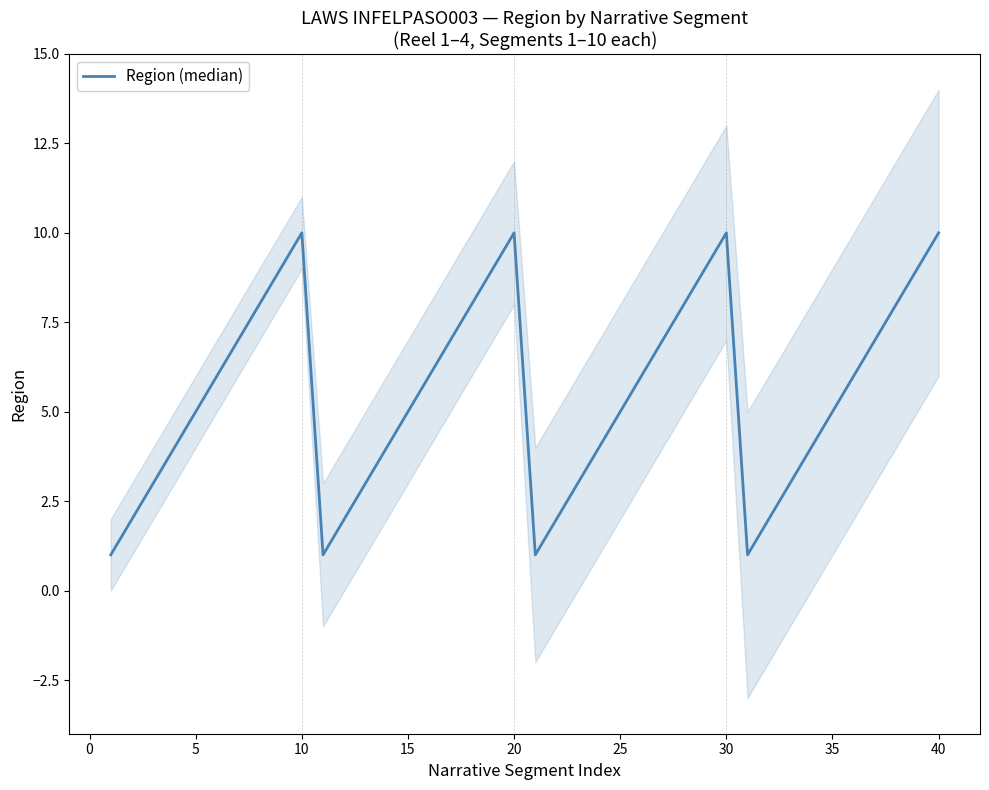

What is the difference between the second highest and minimum values?

9